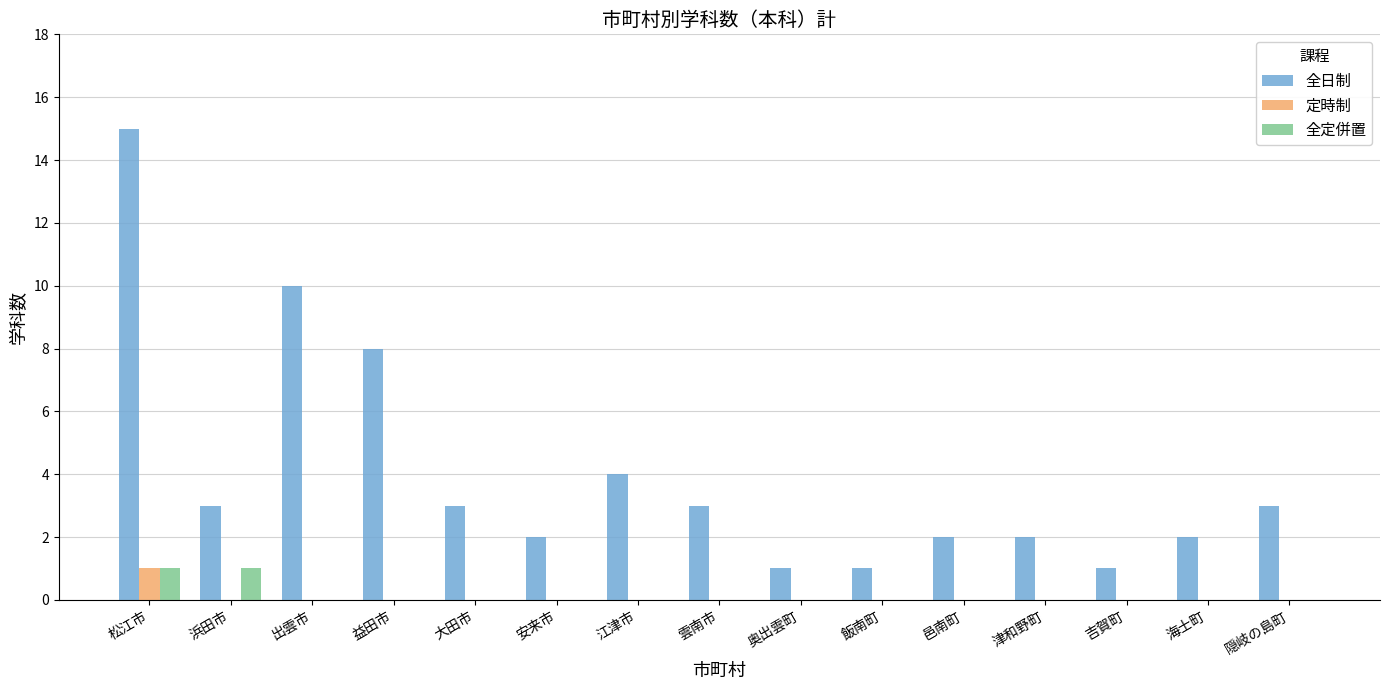

Are the bars horizontal?

No